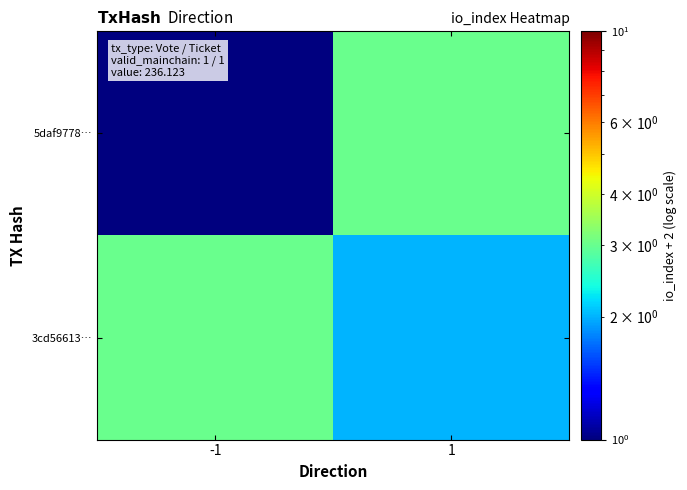

Which series has the largest range (max minus min)?

5daf9778…